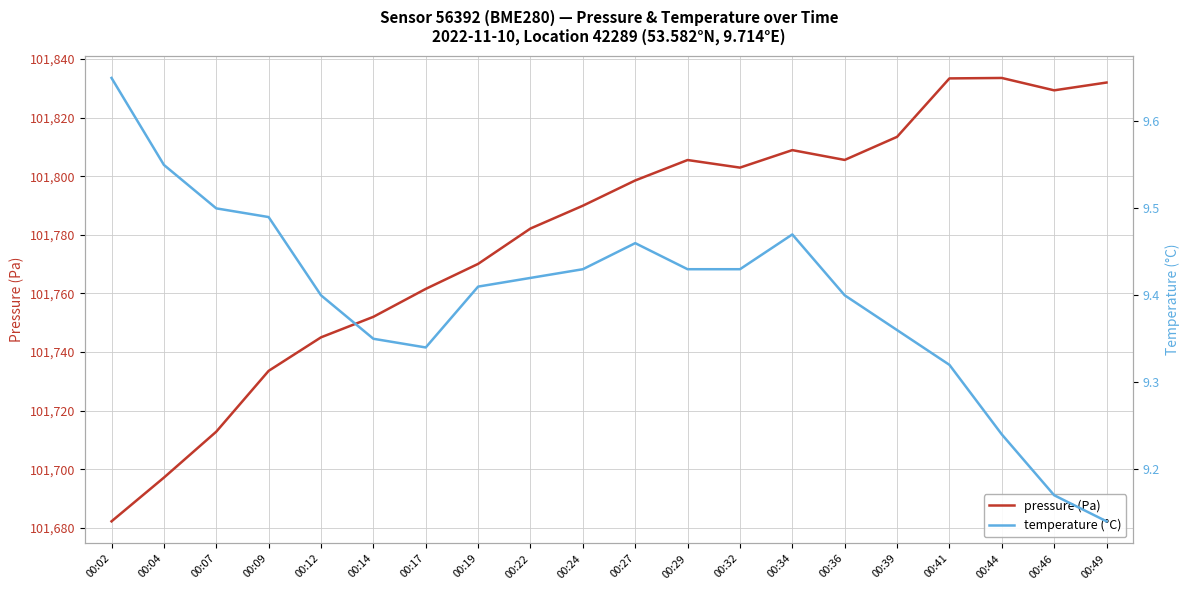

At which category does temperature (°C) reach its first local valley?

00:17